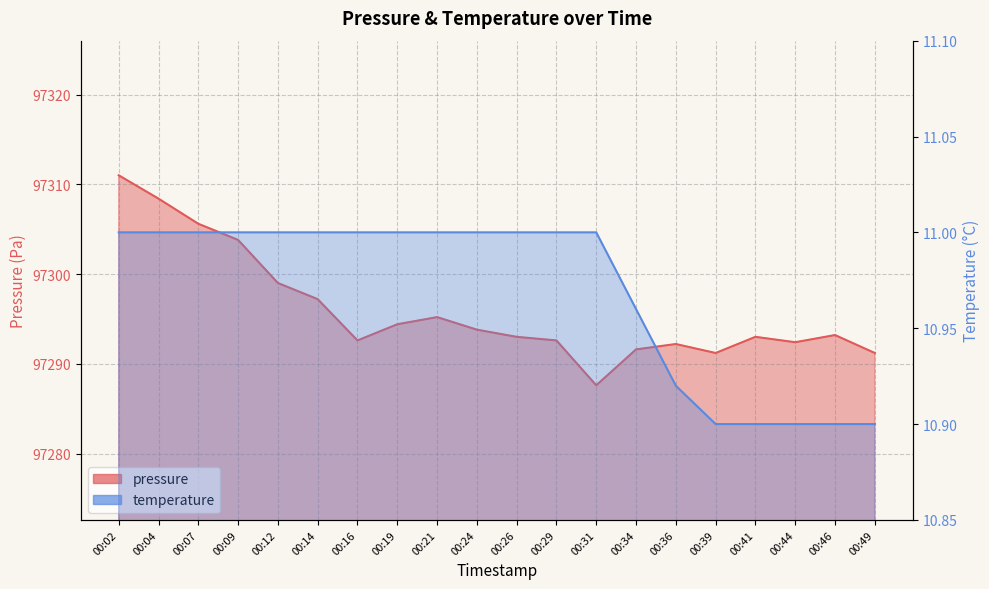

True or false: pressure and temperature intersect in this chart.

False